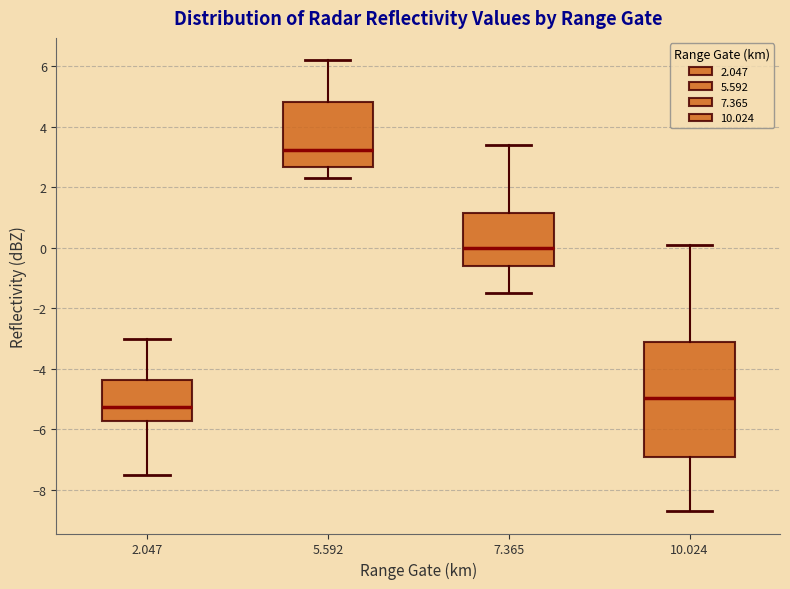

Reading left to right, transcribe this box plot: for each box, give where its median line is, the range the box spans, and where its two whiskers end, as read against the y-axis. The values are not printed on the chart, so give them approximately, as read against the axis.

2.047: median -5.2, box -5.8 to -4.4, whiskers -7.4 to -3.0
5.592: median 3.2, box 2.6 to 4.8, whiskers 2.4 to 6.2
7.365: median 0.0, box -0.6 to 1.2, whiskers -1.4 to 3.4
10.024: median -5.0, box -7.0 to -3.2, whiskers -8.6 to 0.2